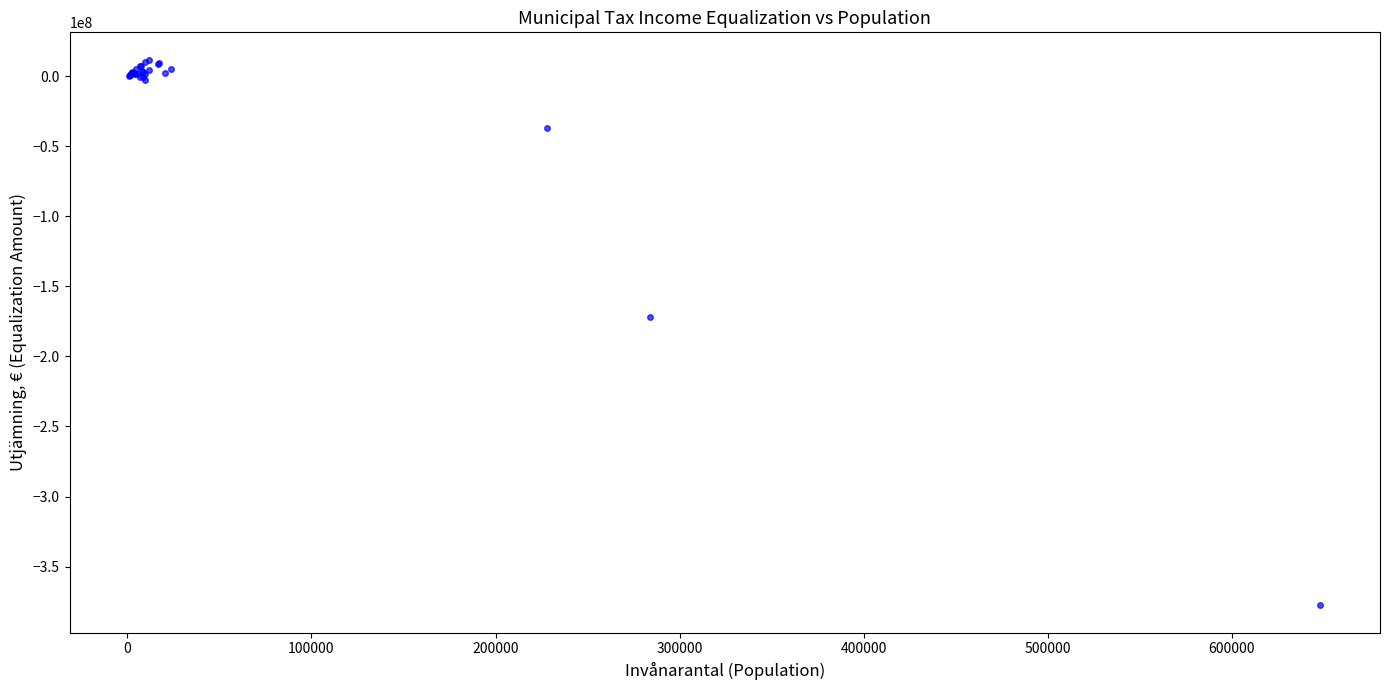

What Y value in the scatter plot is closest to -182927863?

-172093306.1